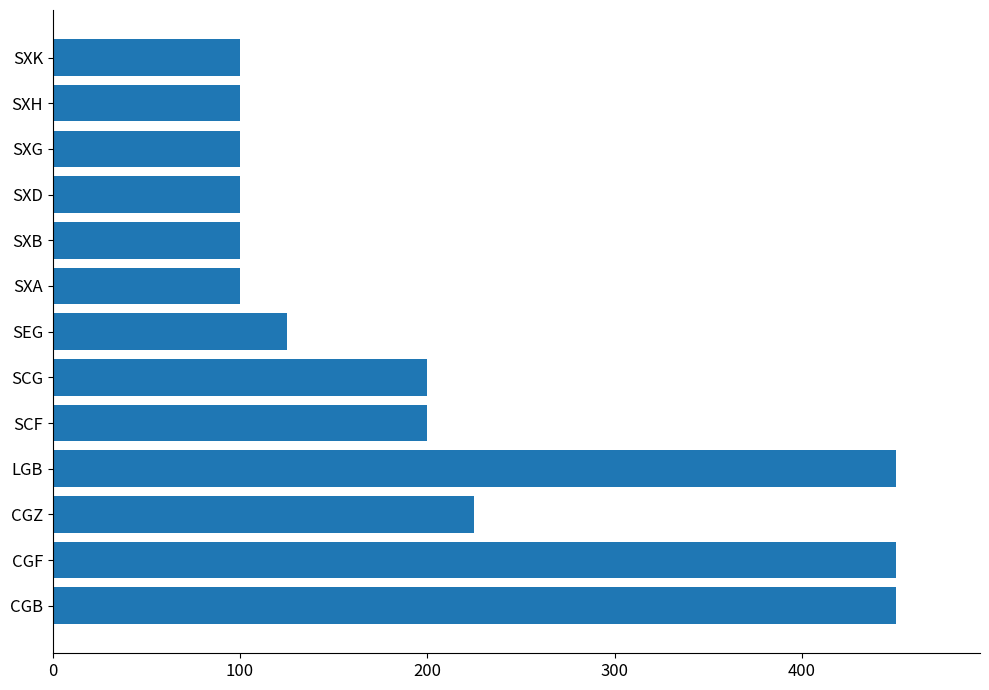

Approximately how many times larger is the value at SCG compared to SXB?

2.0